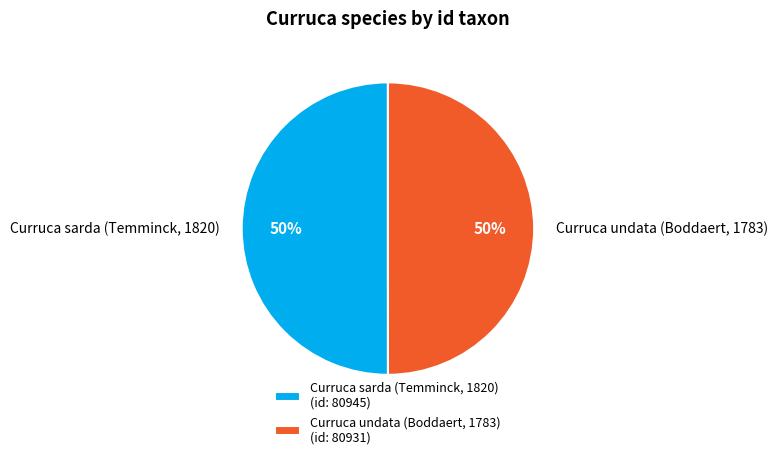

How many segments does this pie chart have?

2